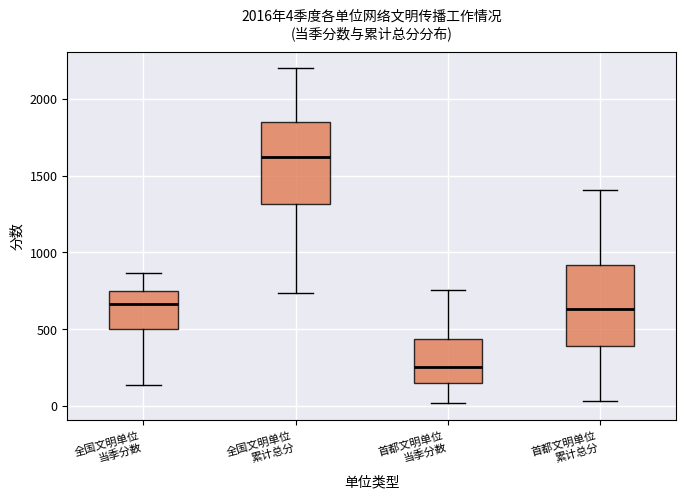

Which box has the highest median line?

全国文明单位 累计总分